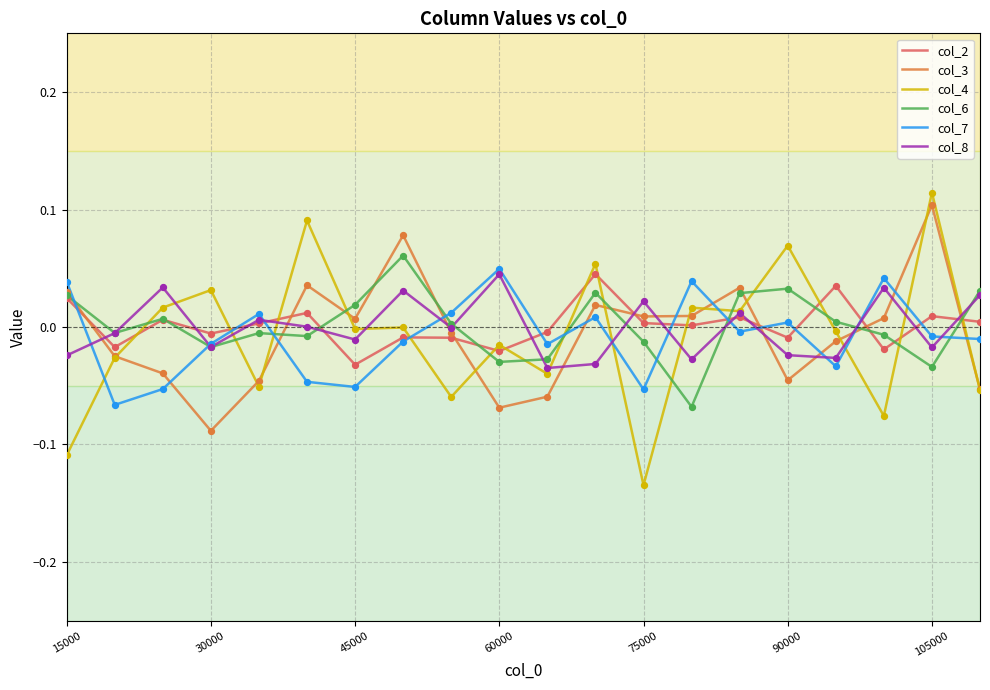

Which series has the largest range (max minus min)?

col_4